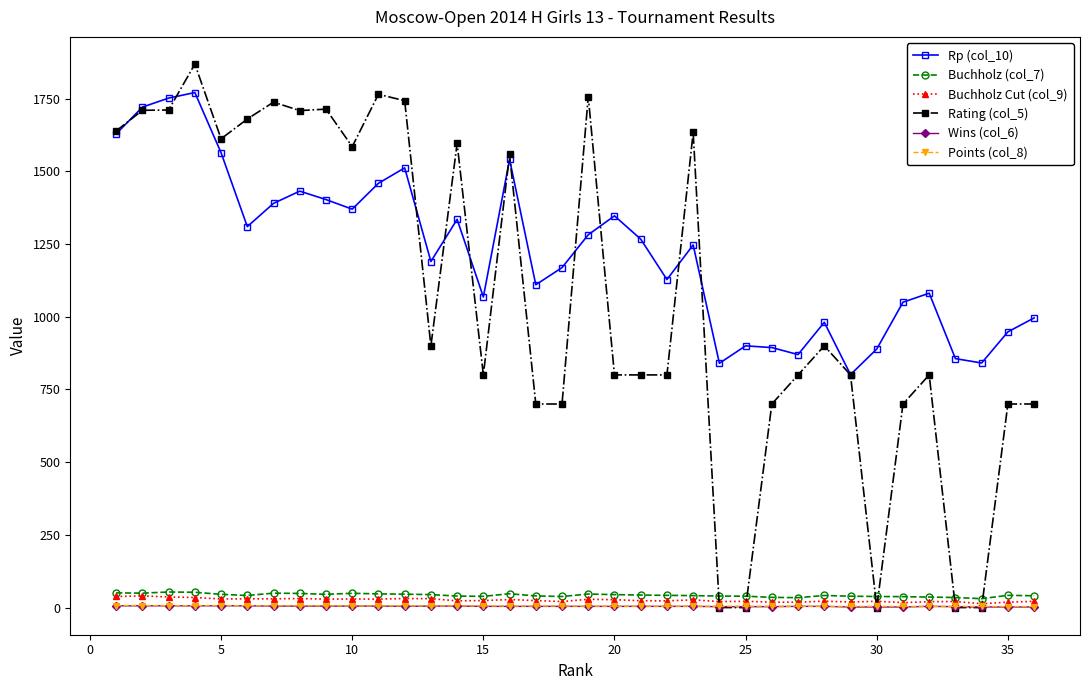

Which series has the widest spread of values?

Rating (col_5)